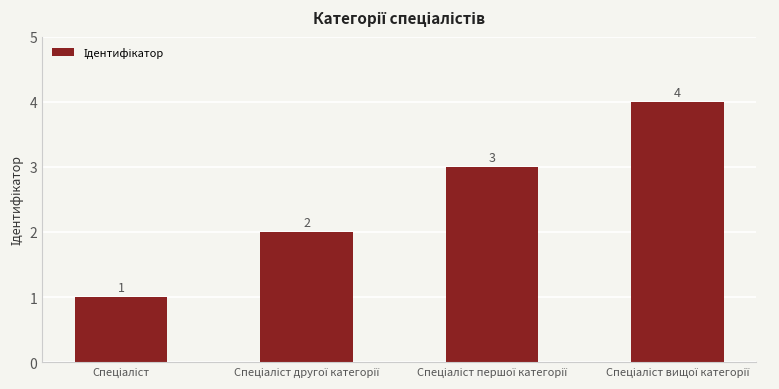

What is the maximum value shown in the chart?

4